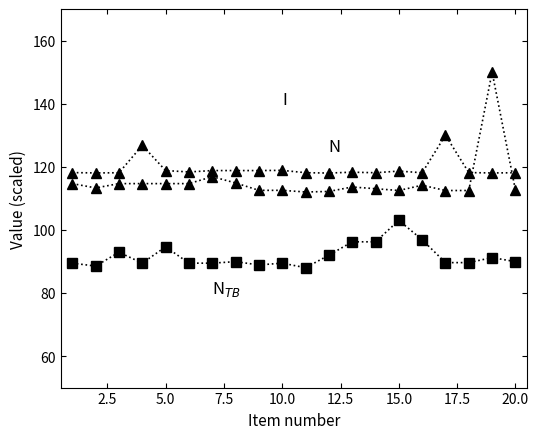

The N$_{TB}$ series shows 35.8 at 15. True or false?

False